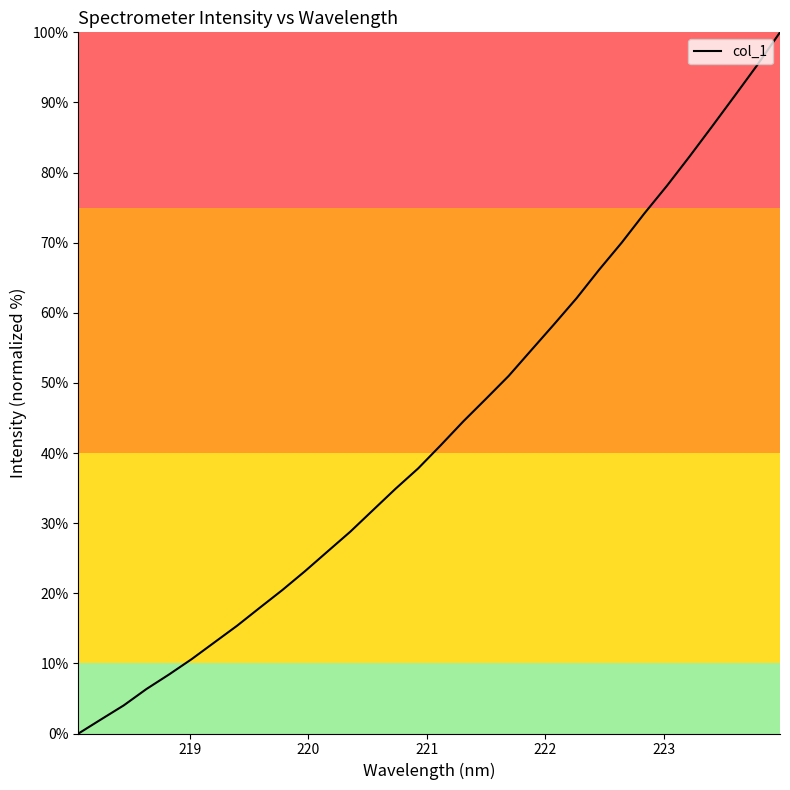

What is the greatest value displayed?

100.0